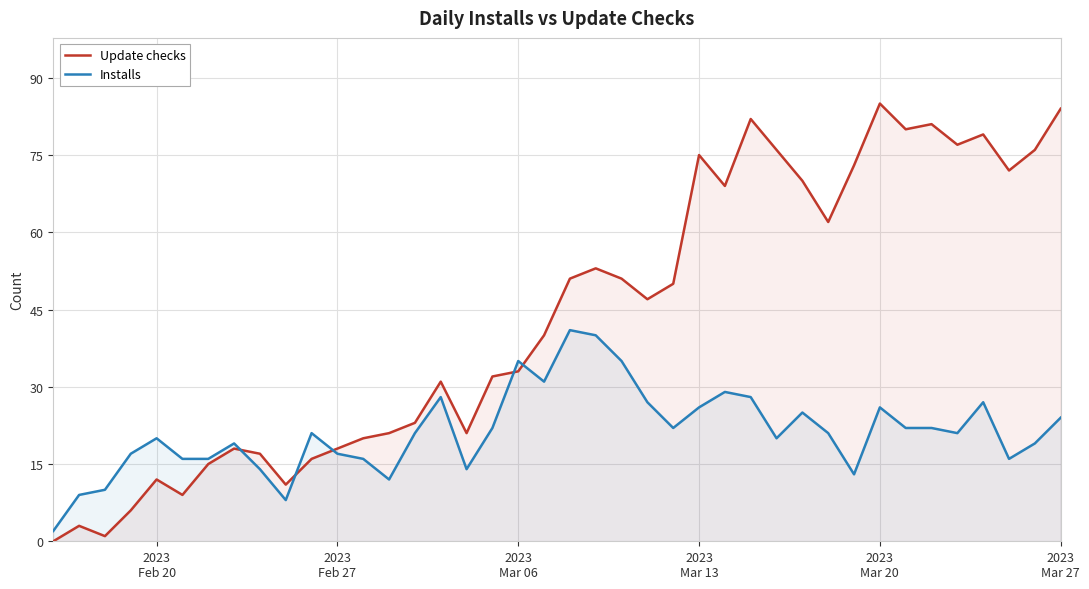

Which series has the largest range (max minus min)?

Update checks